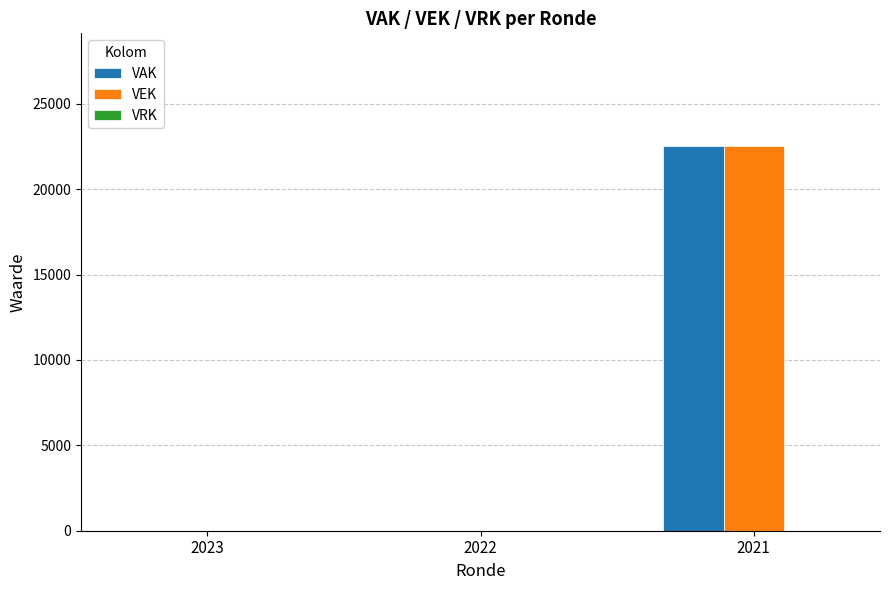

At which label does VEK reach its peak?

2021